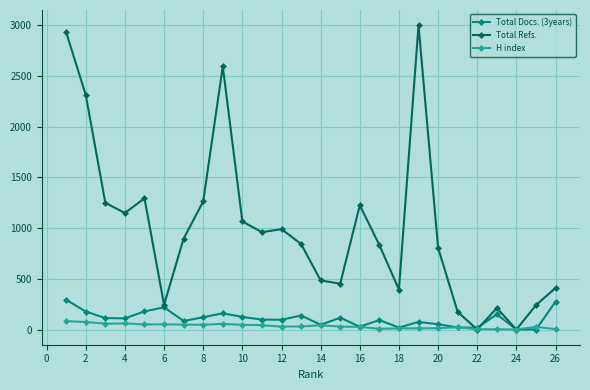

True or false: H index has more than 0 interior local peaks.

True